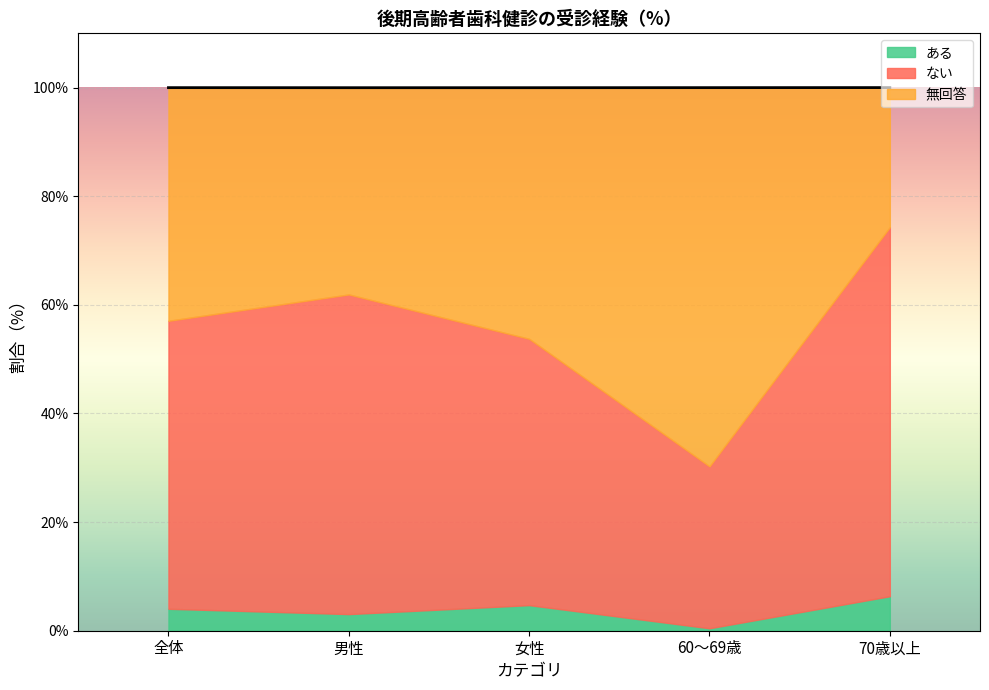

How many categories are shown in the chart?

7